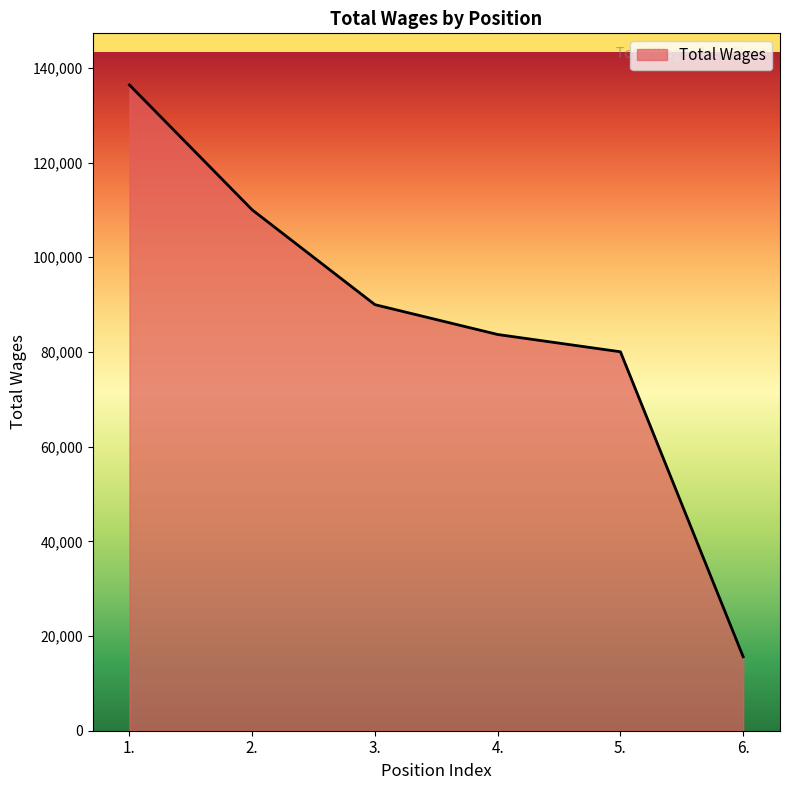

Between 1. and 4., which is larger?

1.